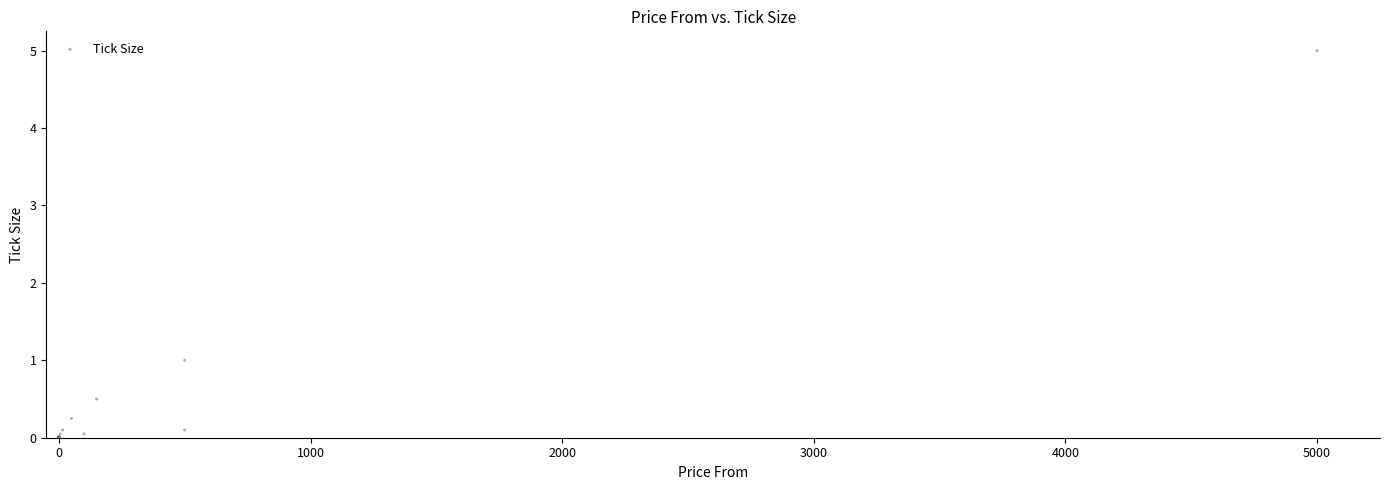

What Y value in the scatter plot is closest to 2?

1.0